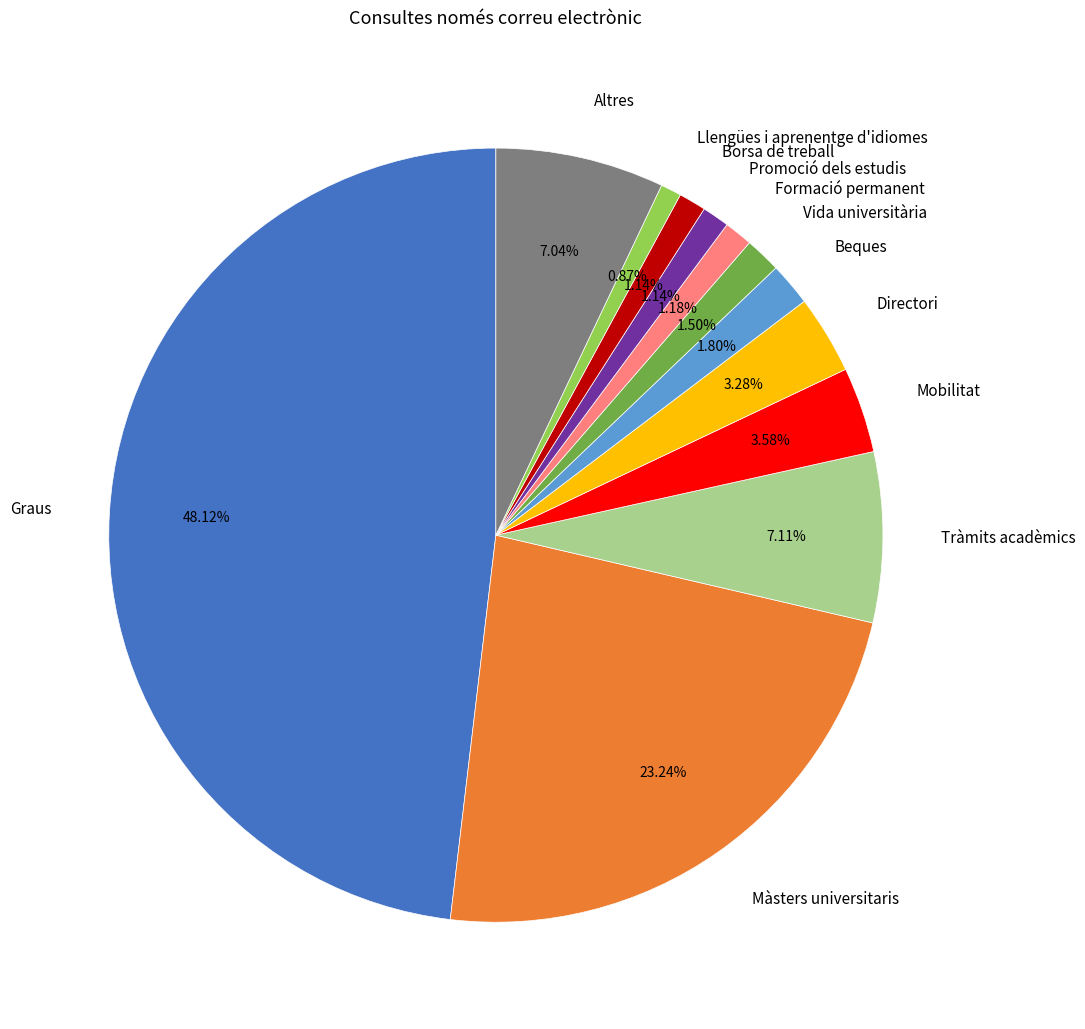

How many segments does this pie chart have?

12